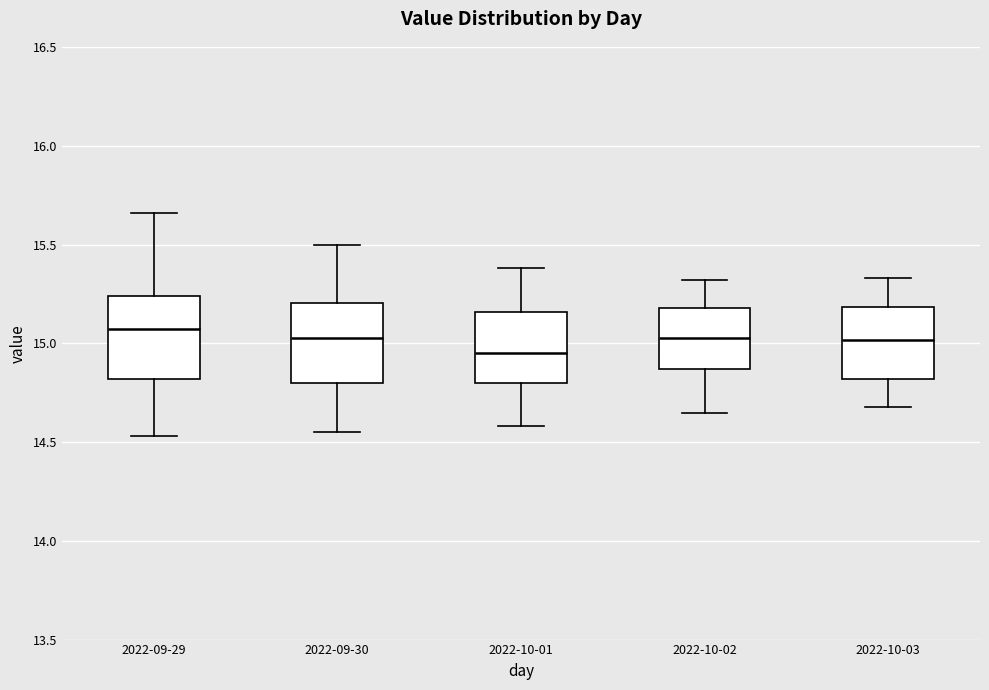

Reading left to right, read every box against the y-axis: the position of its median line, the range the box covers, and the ends of its whiskers. The values are not printed on the chart, so give them approximately, as read against the axis.

2022-09-29: median 15.10, box 14.80 to 15.25, whiskers 14.55 to 15.65
2022-09-30: median 15.05, box 14.80 to 15.20, whiskers 14.55 to 15.50
2022-10-01: median 14.95, box 14.80 to 15.15, whiskers 14.60 to 15.40
2022-10-02: median 15.05, box 14.85 to 15.20, whiskers 14.65 to 15.30
2022-10-03: median 15.00, box 14.80 to 15.20, whiskers 14.70 to 15.35